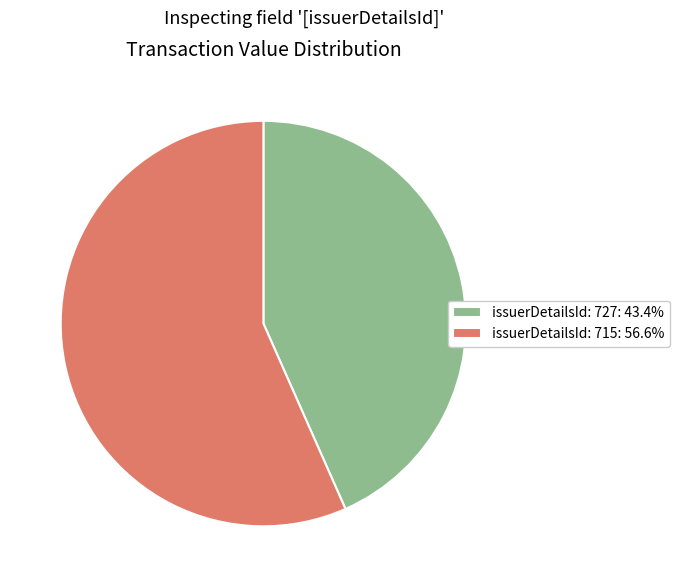

Is the sum of issuerDetailsId: 715: 56.6% and issuerDetailsId: 727: 43.4% greater than half?

Yes